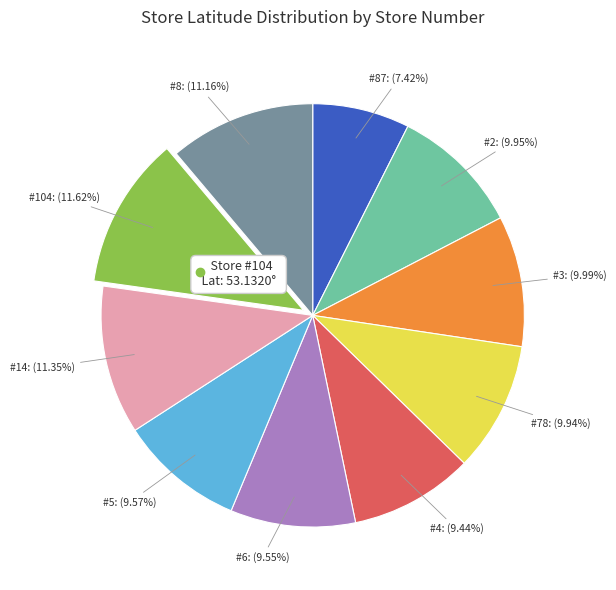

Which category has the smallest portion of the pie?

#87: (7.42%)